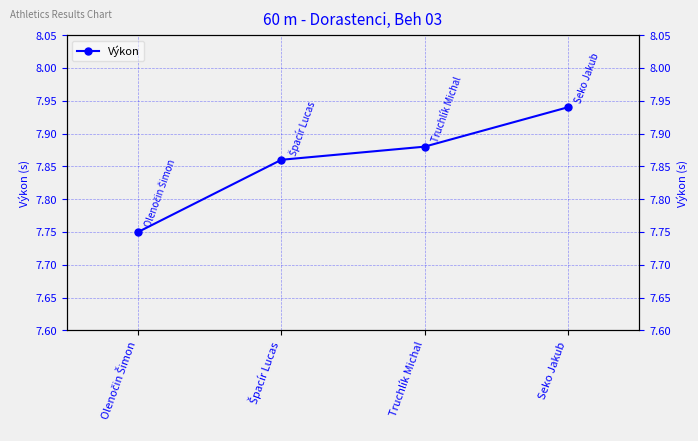

What position from the left is Olenočin Šimon?

1